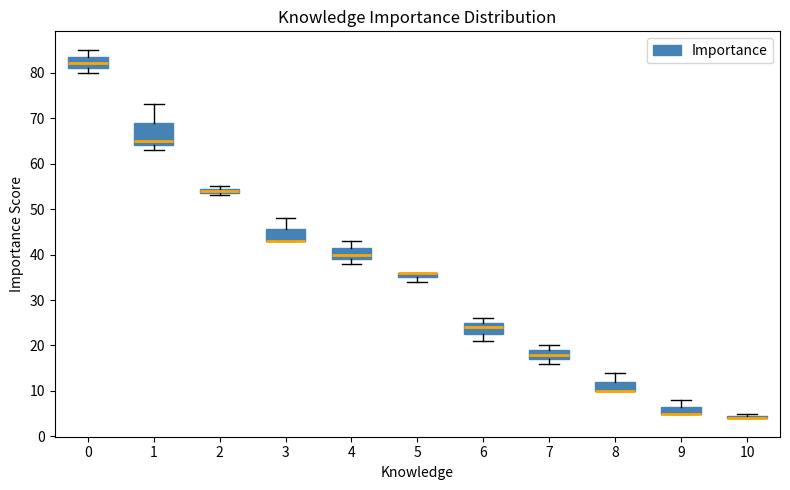

Where is the lower edge of the box at x = 9 on the y-axis? The values are not printed on the chart, so give them approximately, as read against the axis.

5